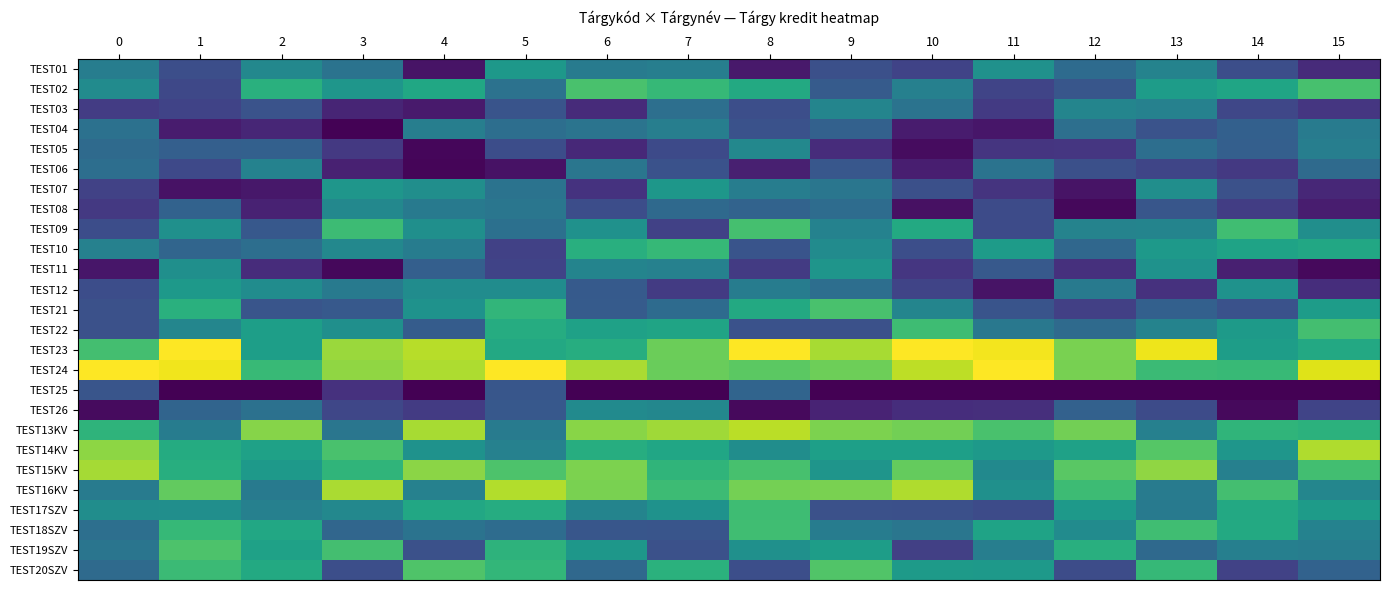

Which has a higher value, 5 or 9?

5